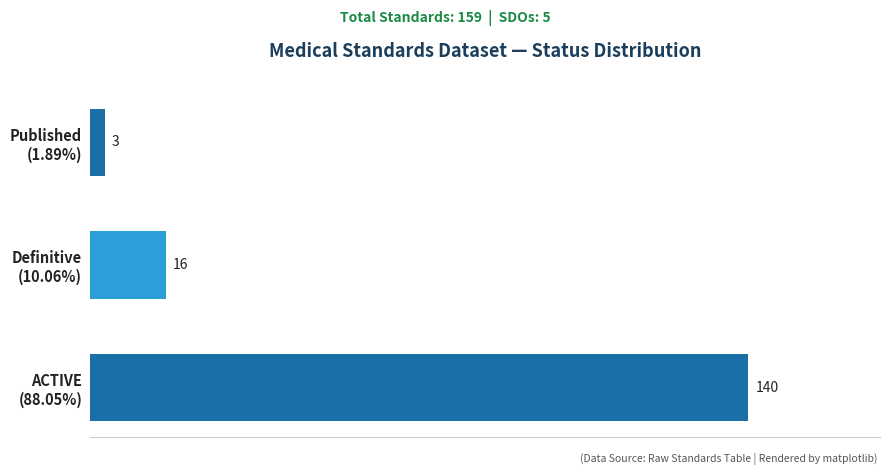

Reading bottom to top, transcribe all the data shown in this chart.

140	16	3